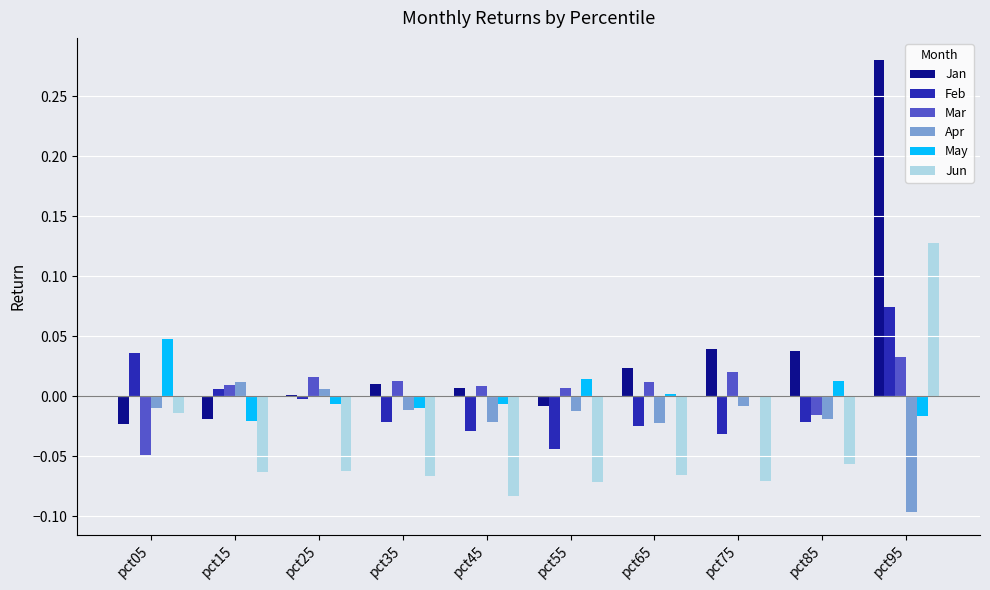

How many distinct data groups are displayed?

6